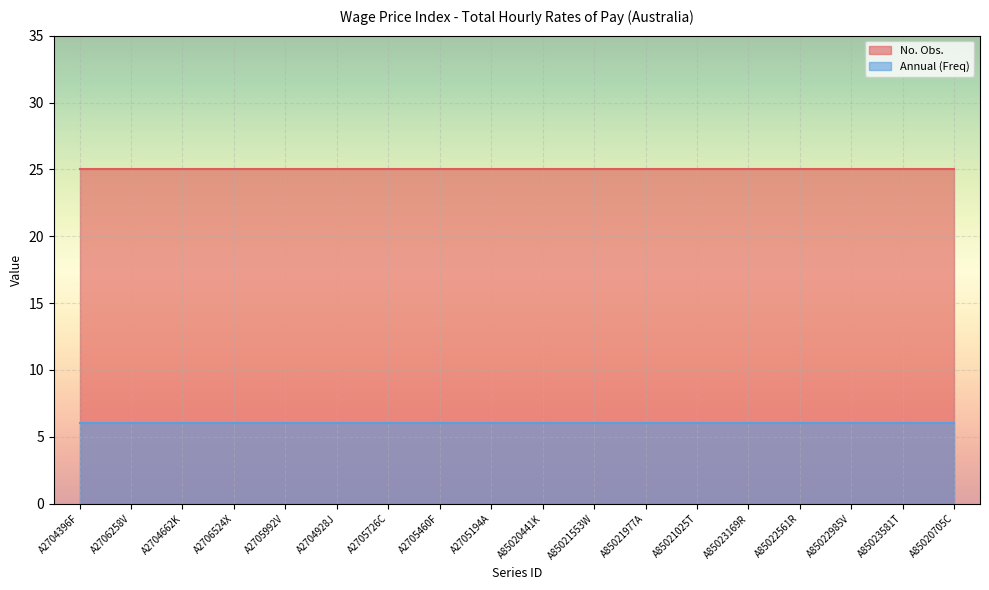

Is it true that Annual (Freq) equals 10 at A85021553W?

False